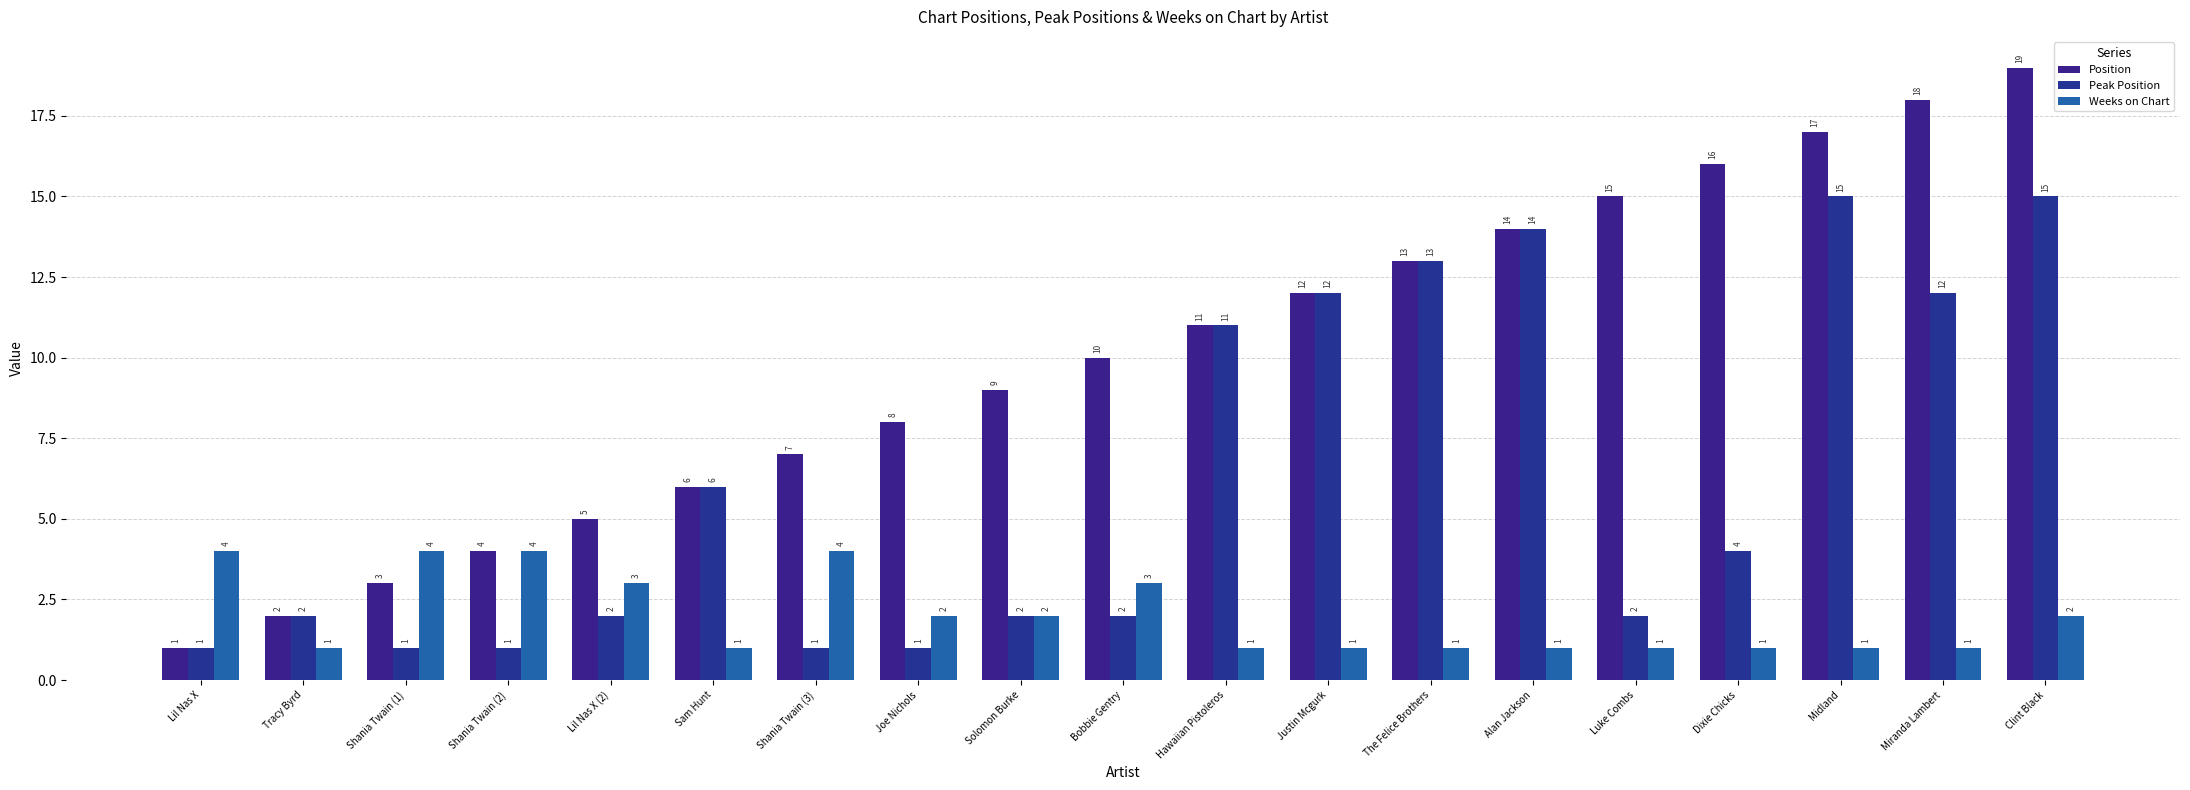

Reading left to right, list all the values displayed in this chart.

Position: 1	2	3	4	5	6	7	8	9	10	11	12	13	14	15	16	17	18	19
Peak Position: 1	2	1	1	2	6	1	1	2	2	11	12	13	14	2	4	15	12	15
Weeks on Chart: 4	1	4	4	3	1	4	2	2	3	1	1	1	1	1	1	1	1	2